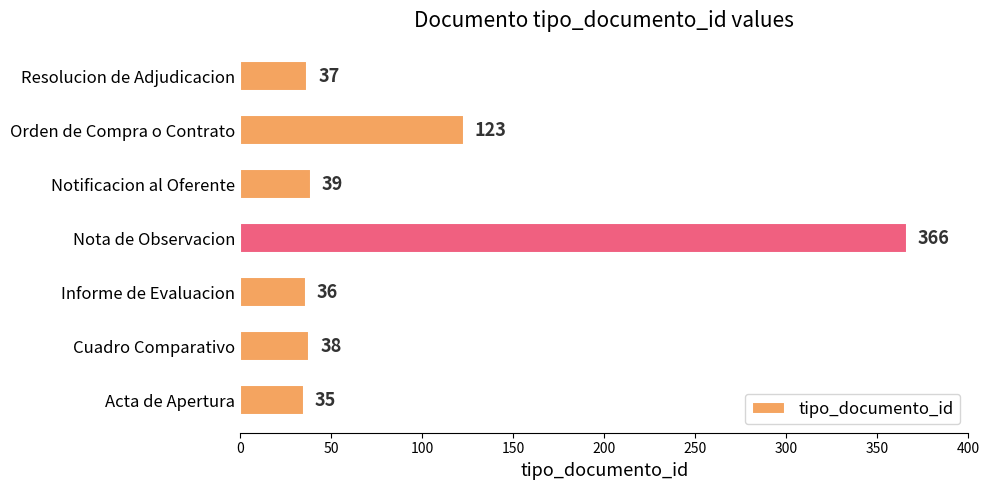

What is the ratio of the value at Orden de Compra o Contrato to the value at Resolucion de Adjudicacion?

3.3